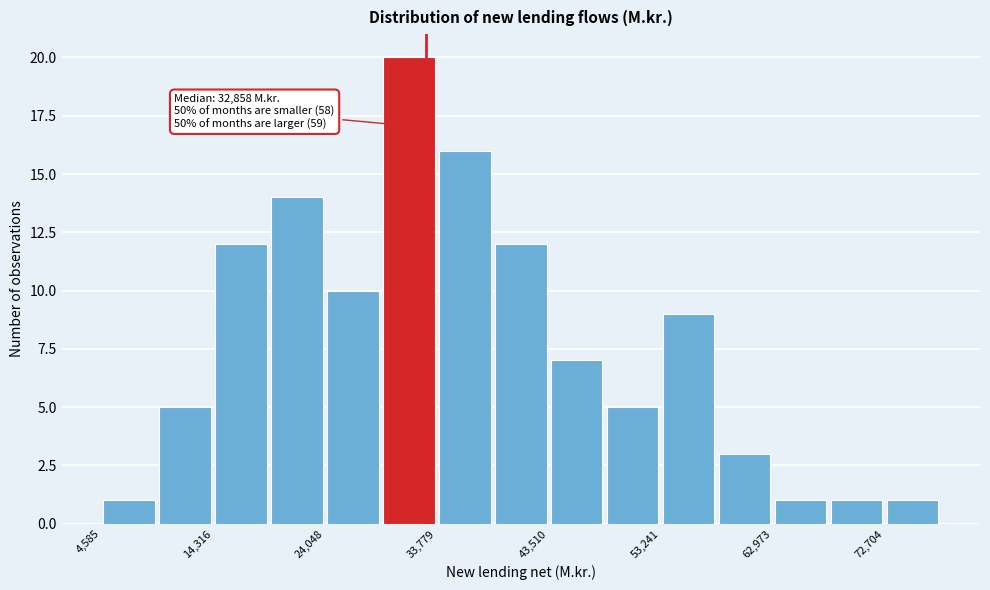

Over which range of the x-axis is the bar tallest?

29000 to 34000